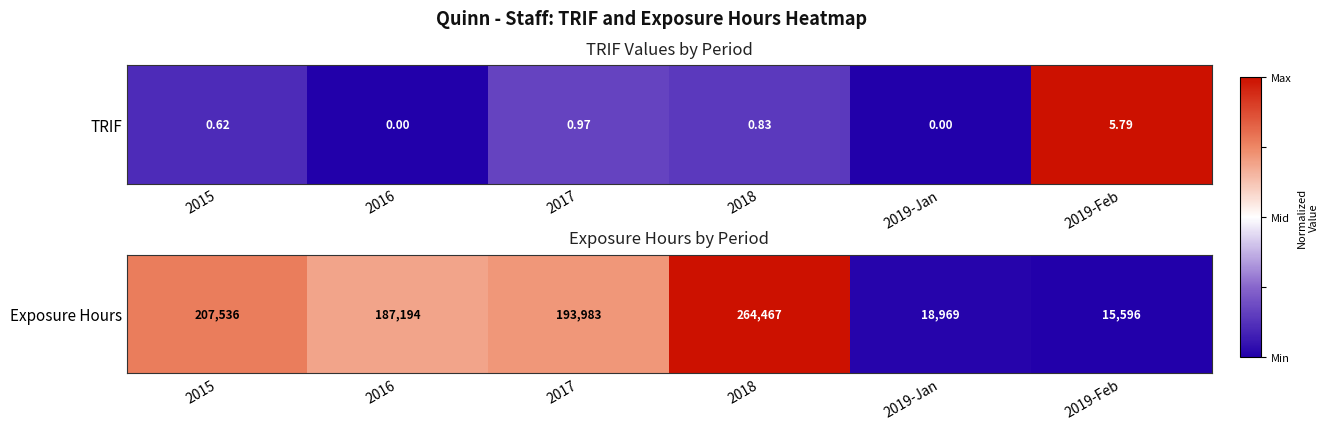

Is it true that the value at 2015 is 0.5?

True